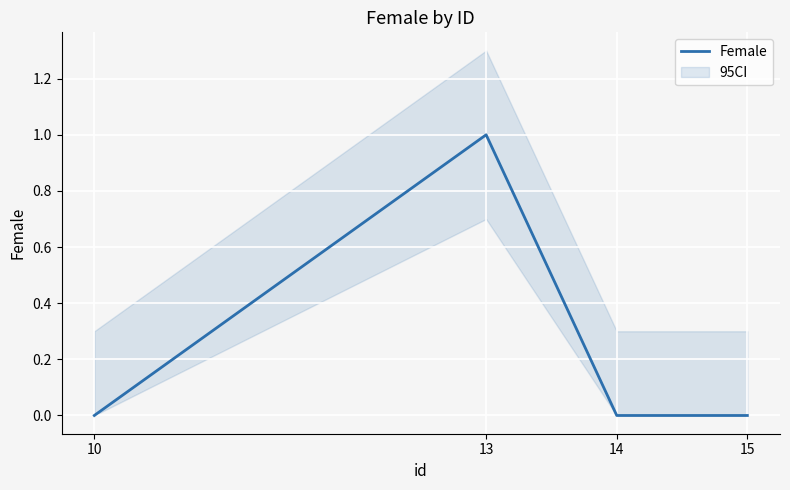

List the labels in order of value, smallest first.

10, 14, 15, 13